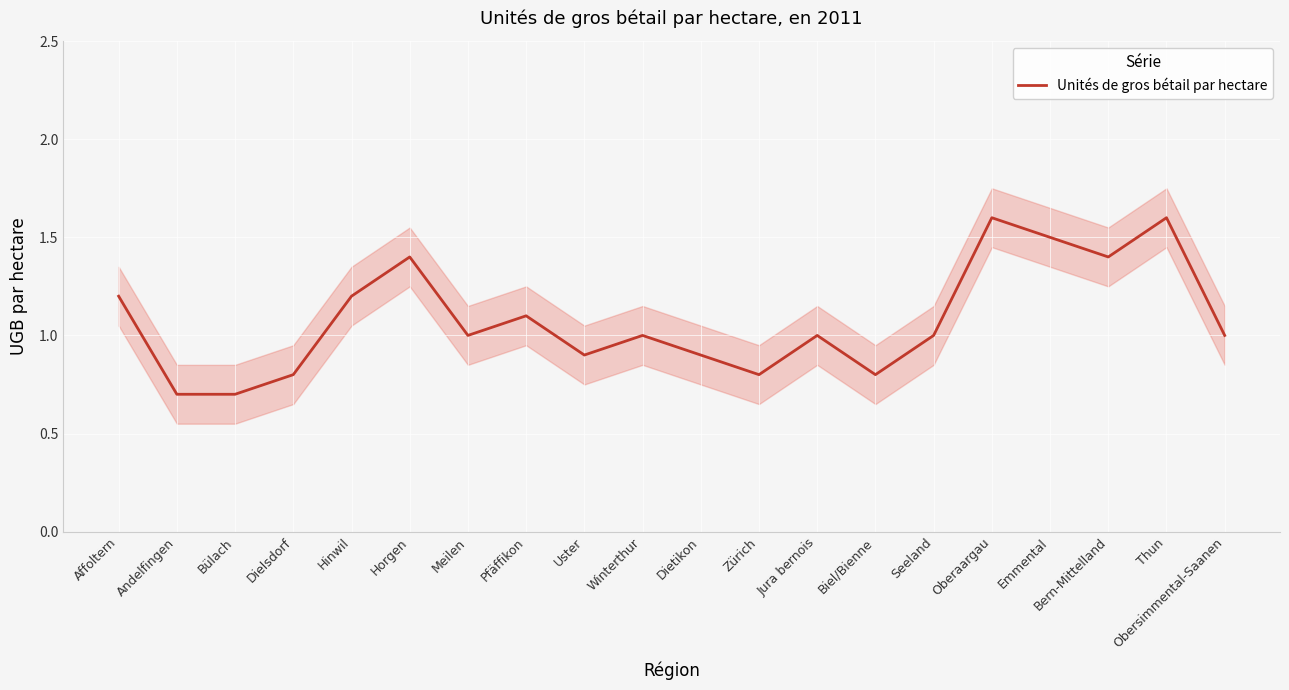

How many values are between 0 and 1?

12